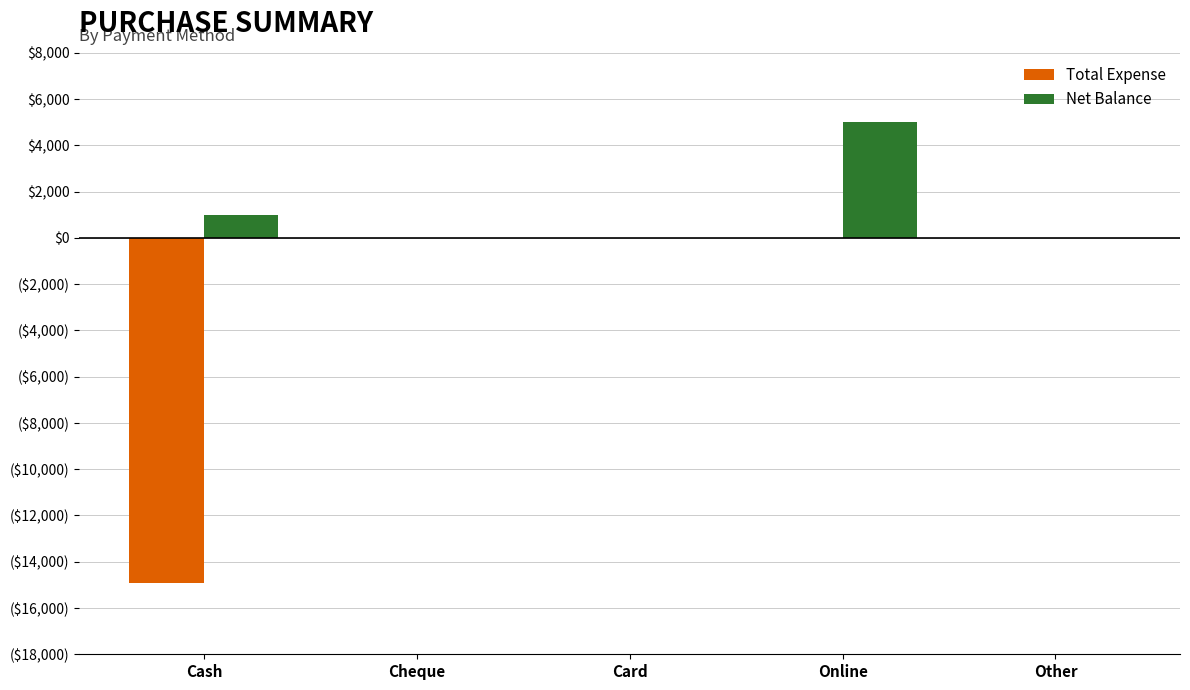

Reading right to left, what are all the values shown in this chart?

Total Expense: 0	0	0	0	-14900
Net Balance: 0	5000	0	0	1000